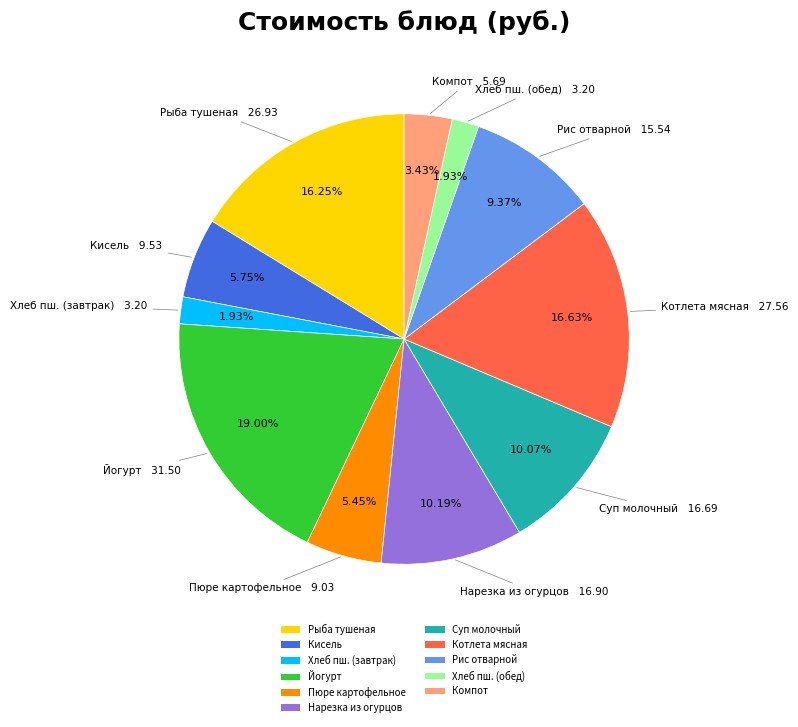

What is the largest slice in the pie chart?

Йогурт